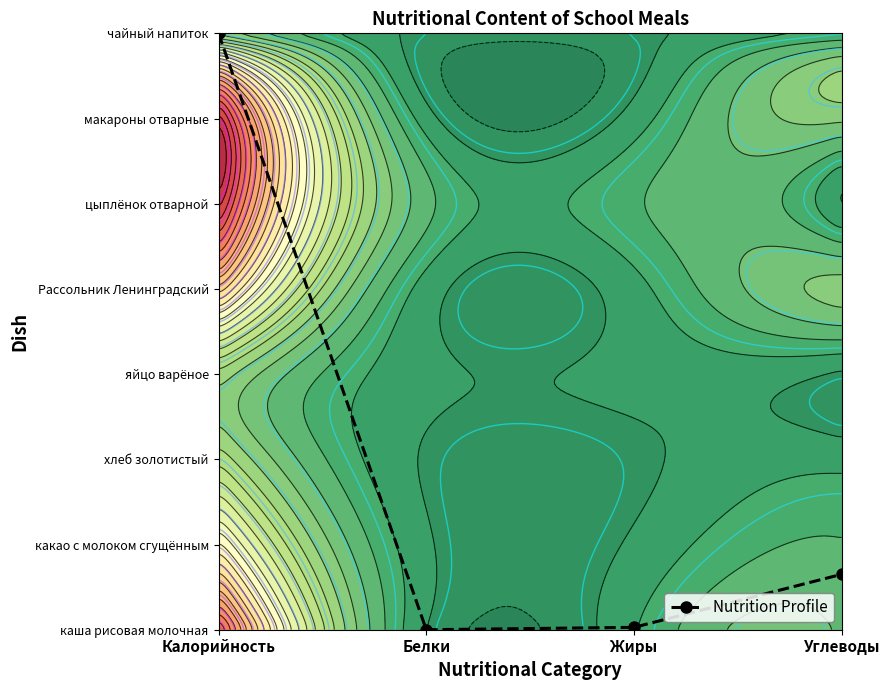

The chart shows a value of -4.1 at Белки. True or false?

False